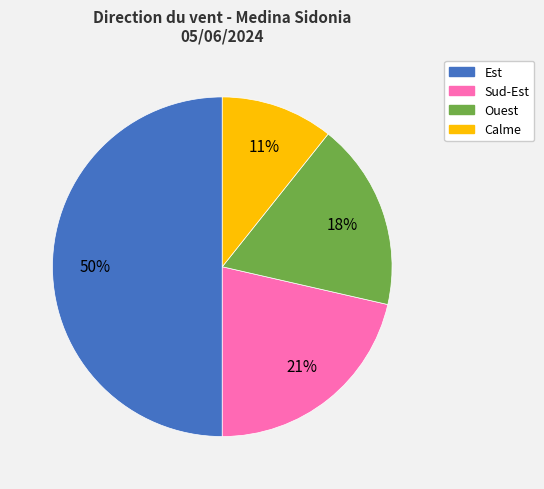

The Sud-Est slice represents 30% of the pie. True or false?

False